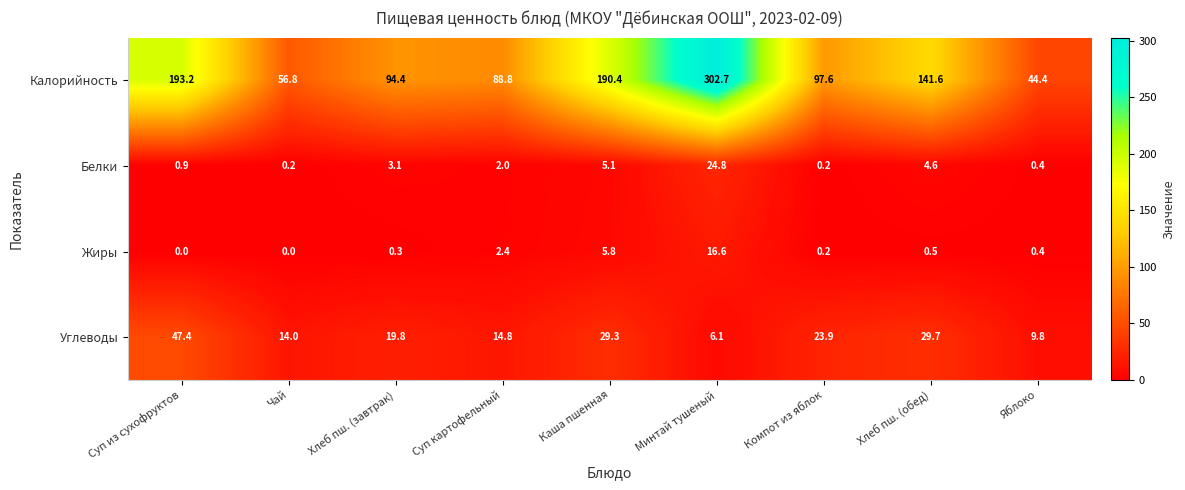

What is the difference between the maximum and minimum values in the Углеводы series?

41.3